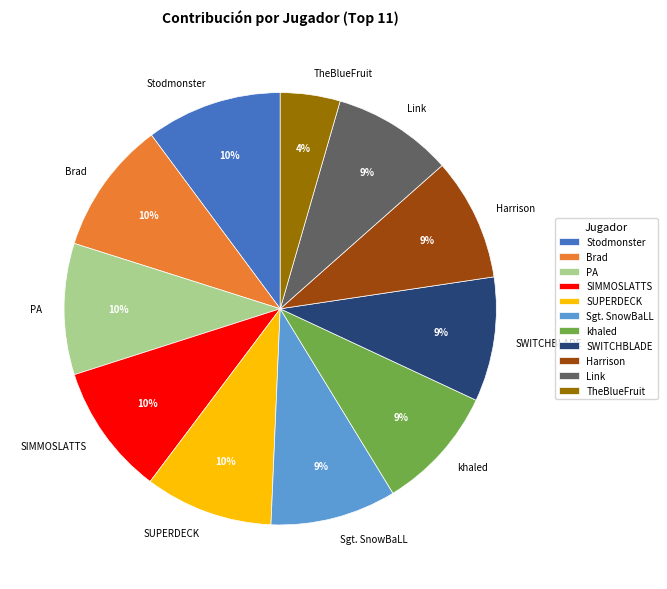

What is the smallest slice in the pie chart?

TheBlueFruit